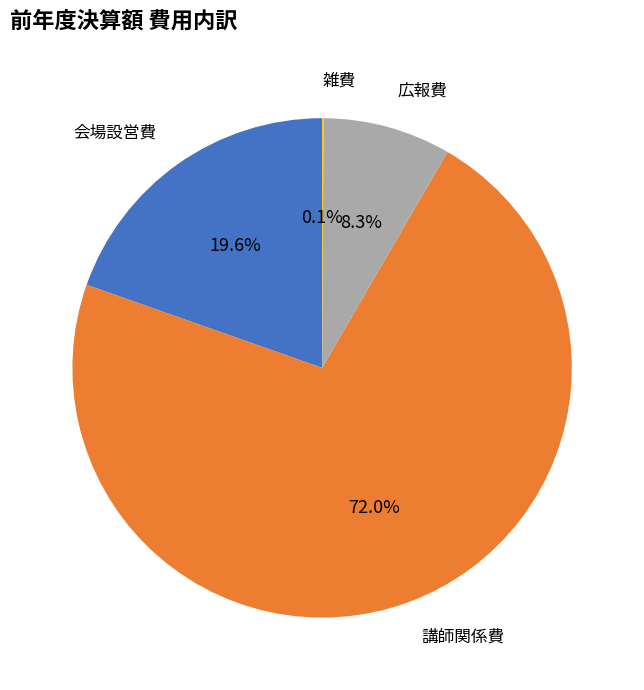

Is there a majority slice in this chart?

Yes